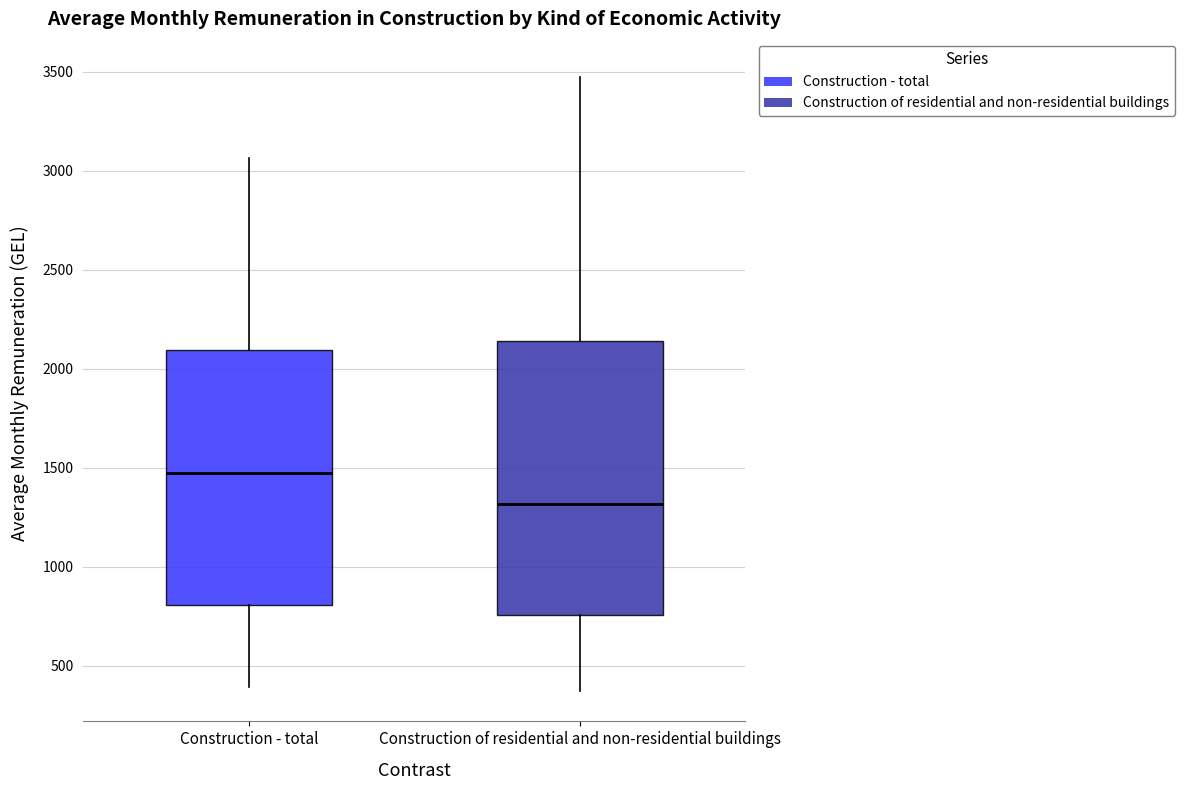

Where is the upper edge of the box for Construction - total on the y-axis? The values are not printed on the chart, so give them approximately, as read against the axis.

2100